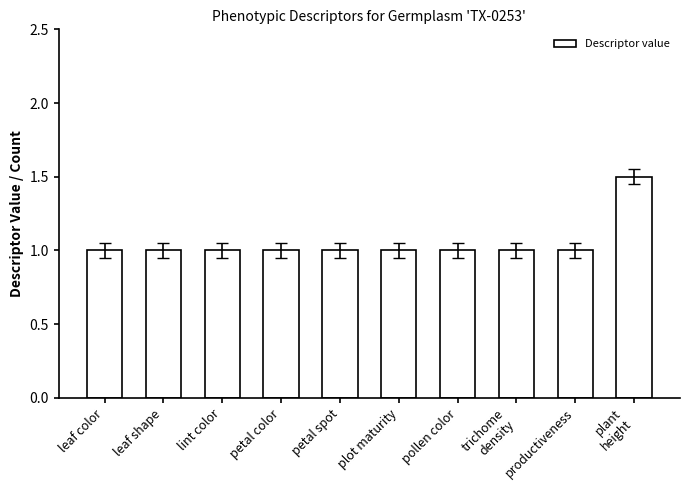

The value at leaf color is 1.0. True or false?

True